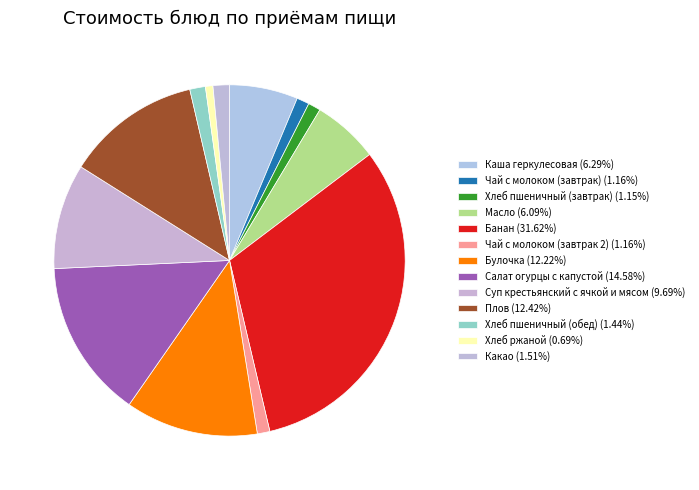

How many slices are in this pie chart?

13